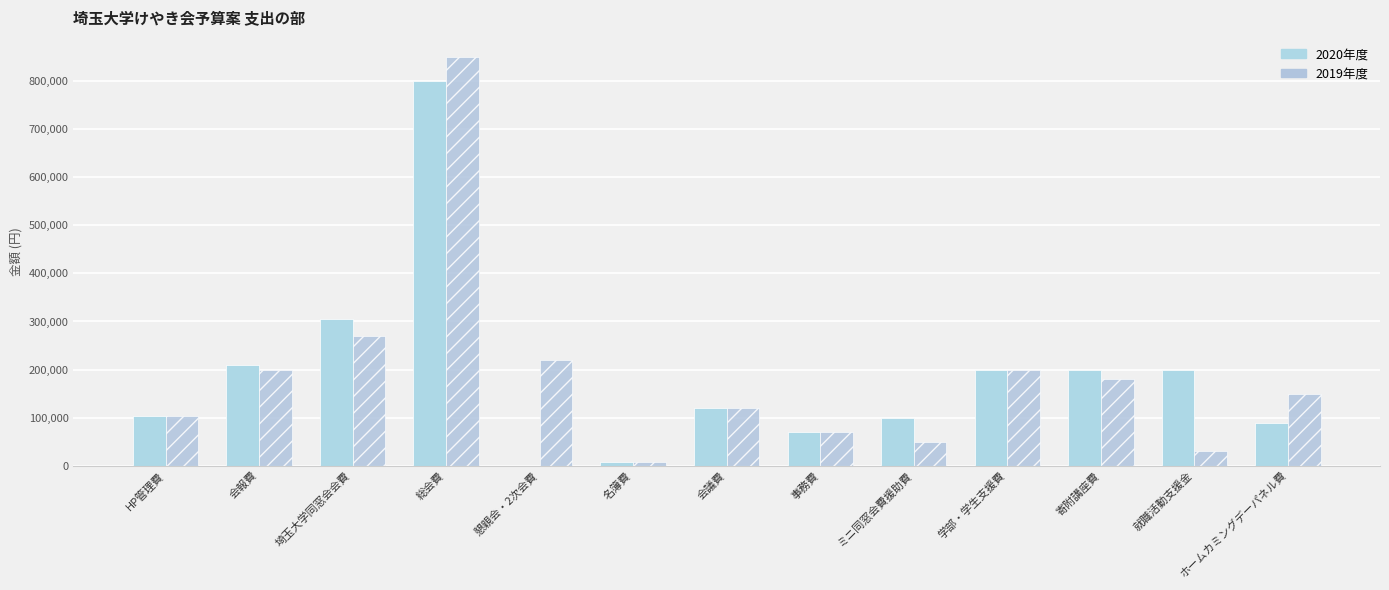

Count the number of data series in this chart.

2